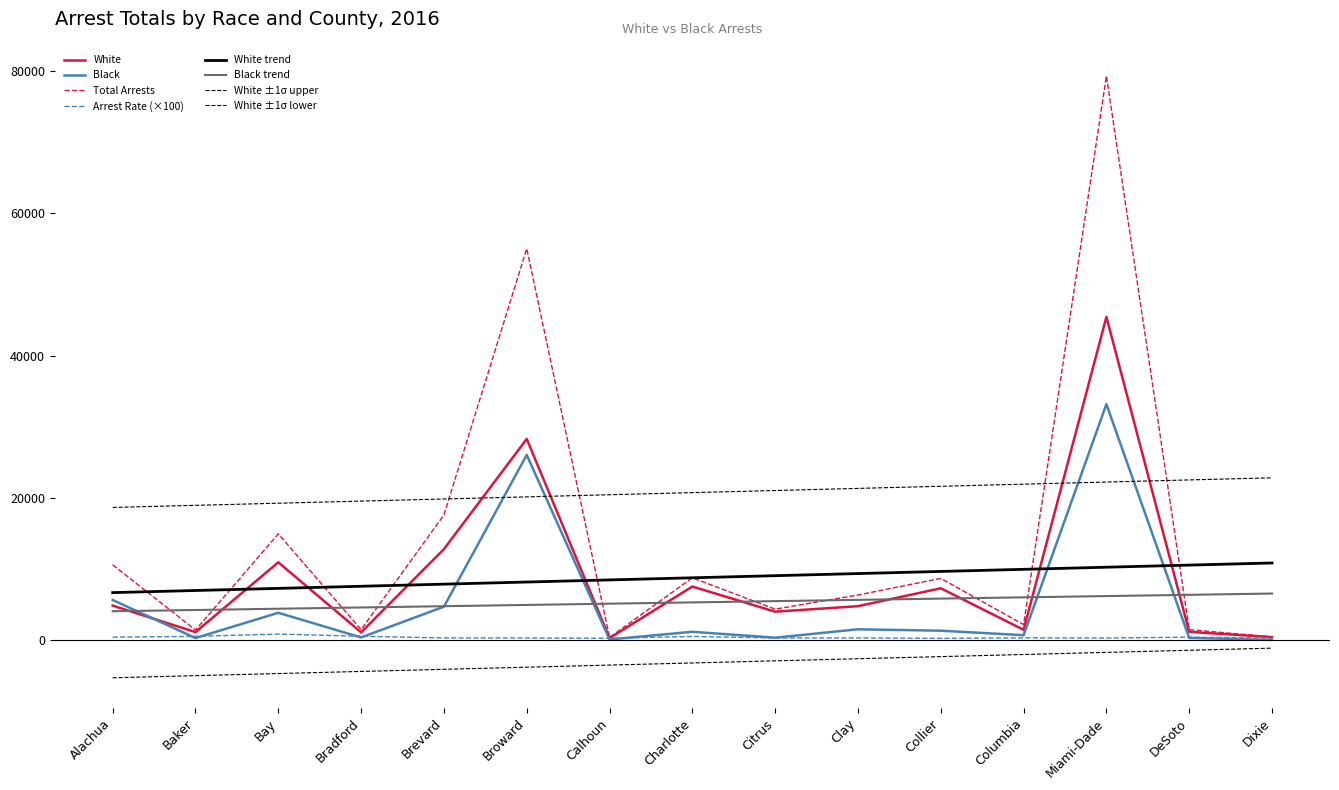

Which series has the widest spread of values?

Total Arrests